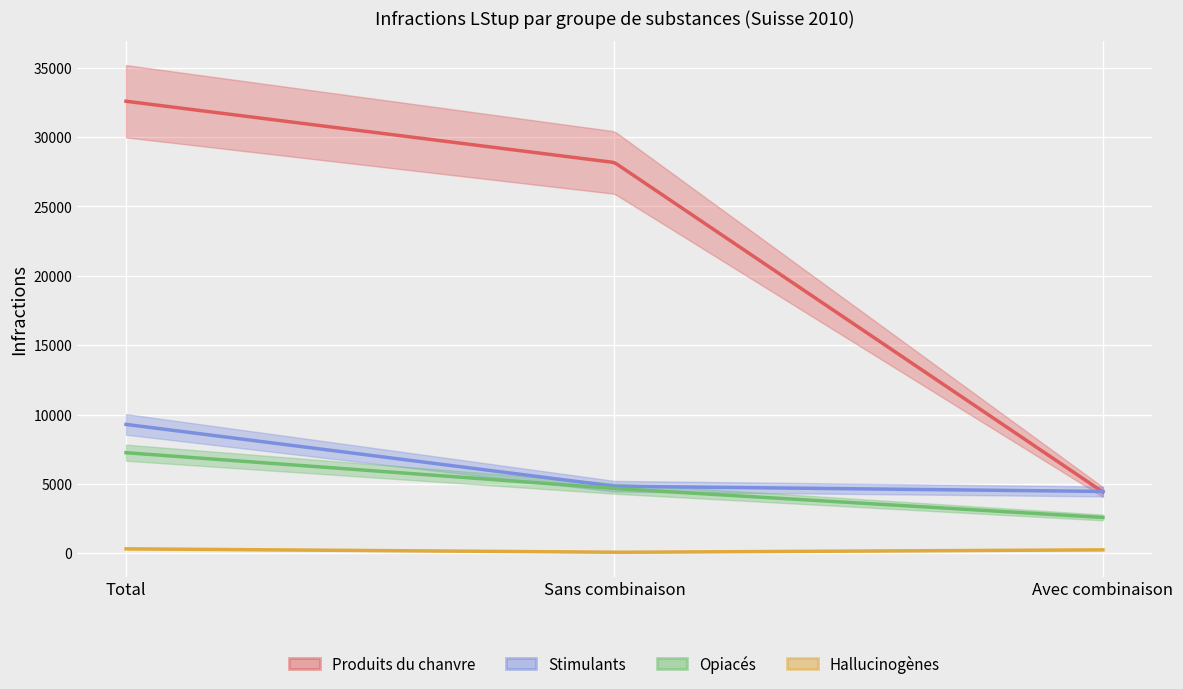

List the labels in order of Opiacés value, smallest first.

Avec combinaison, Sans combinaison, Total